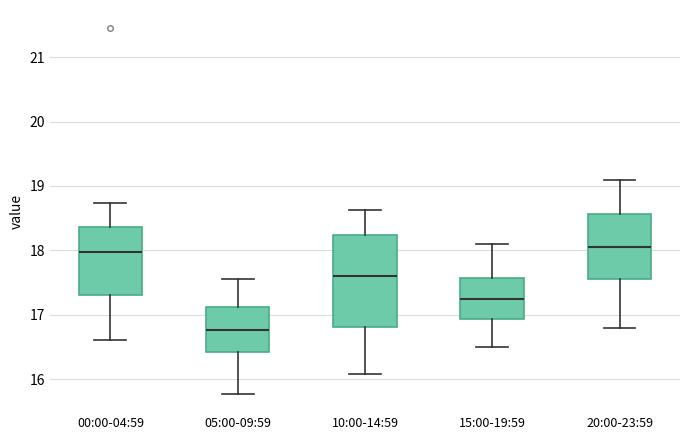

Which box has the lowest median line?

05:00-09:59